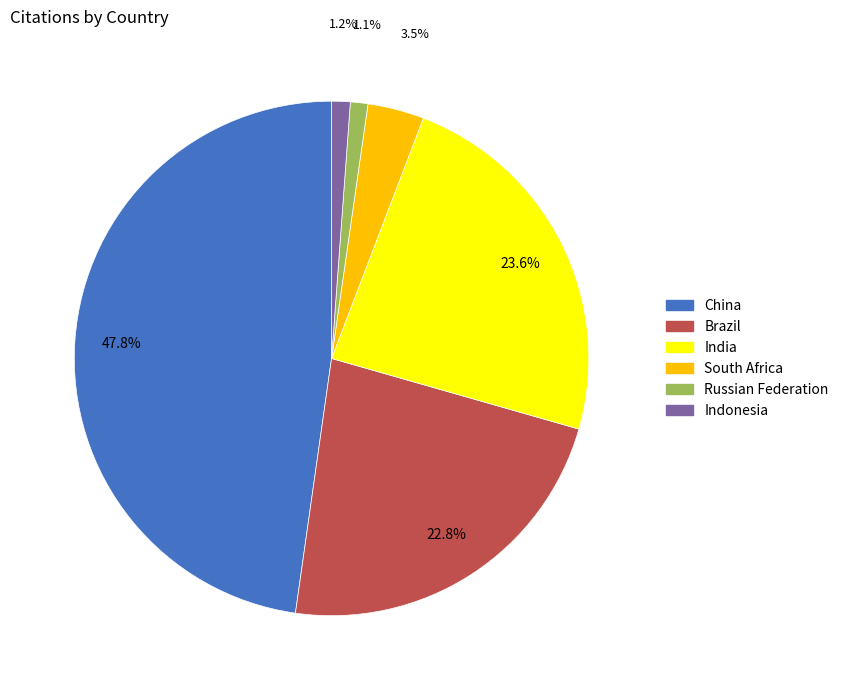

Approximately how many times larger is the value at Indonesia compared to Russian Federation?

1.1